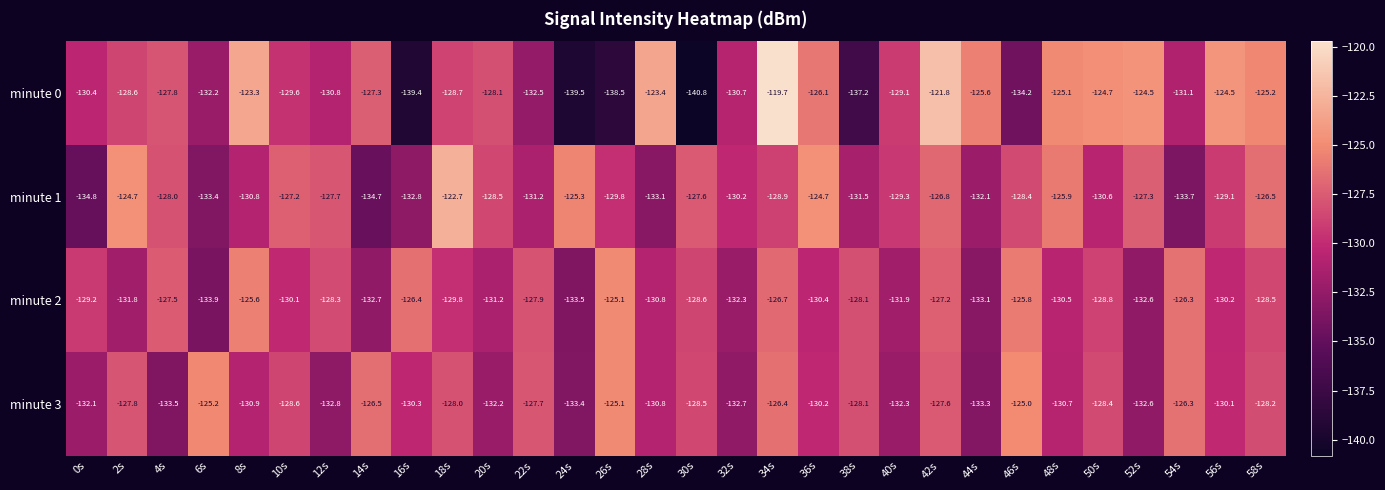

What is the approximate value of minute 0 at 48s?

-125.1